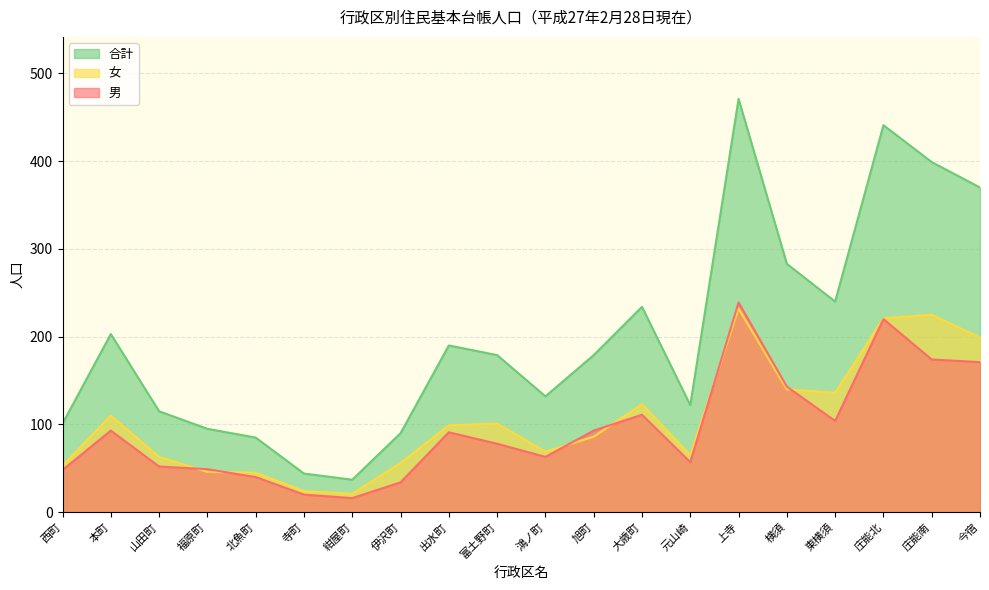

What is the sum of all 女 values?

2114